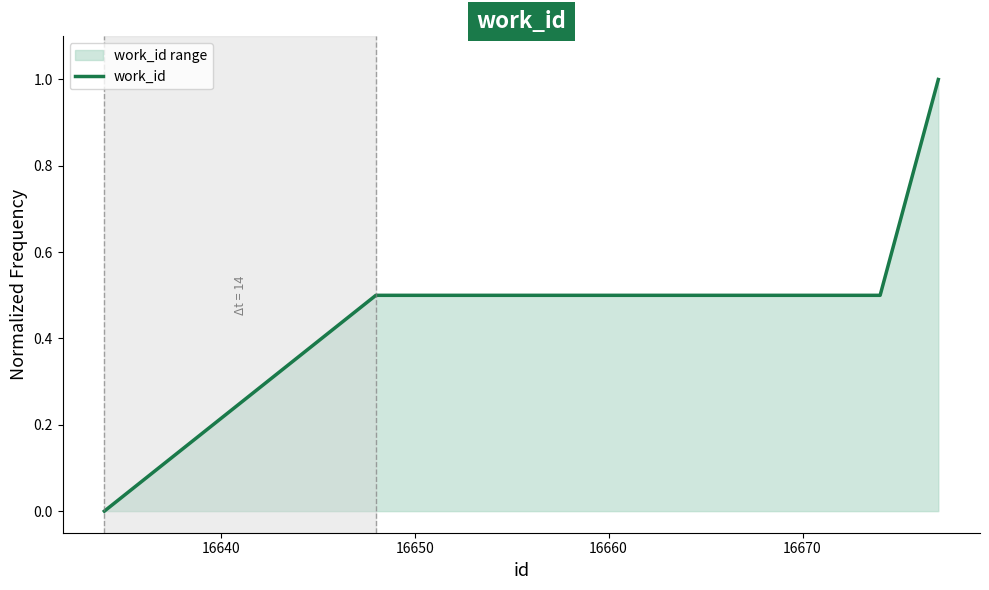

What is the value of the 2nd point from the left?

0.5